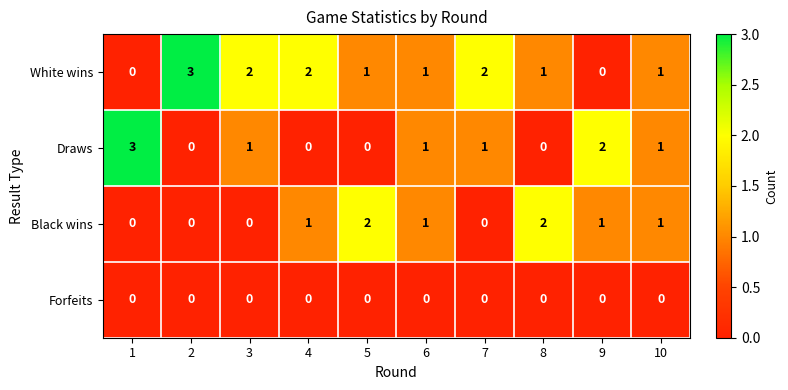

Count the number of categories in the chart.

10